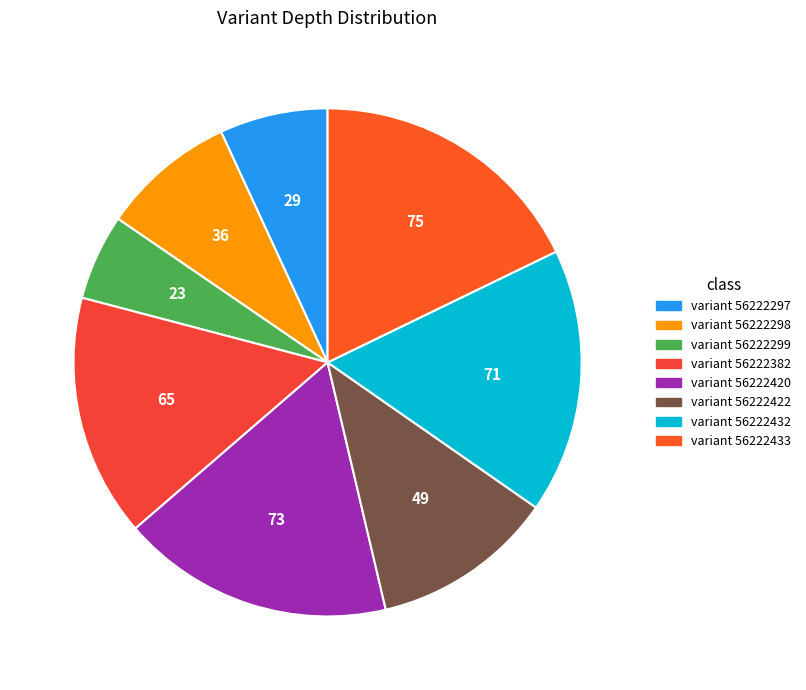

Which slice is the smallest?

56222299